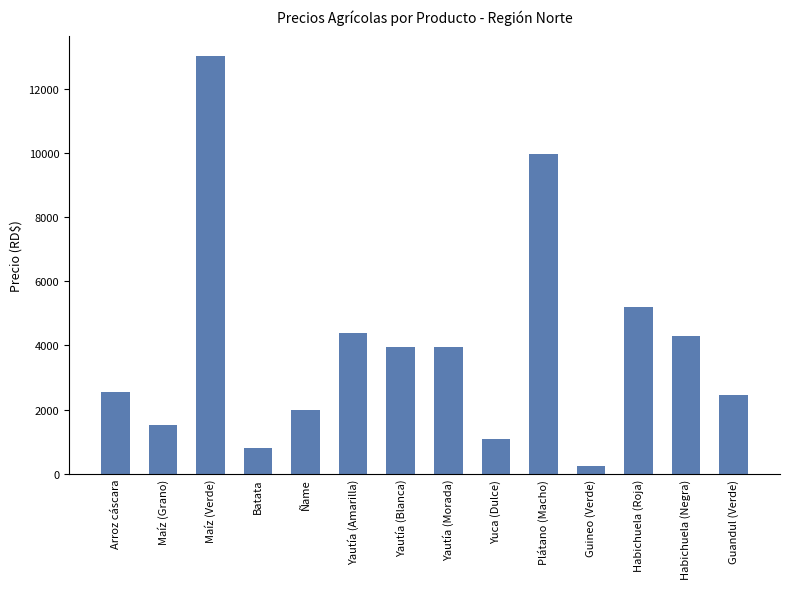

True or false: the data shows 234.4 at Guineo (Verde).

True